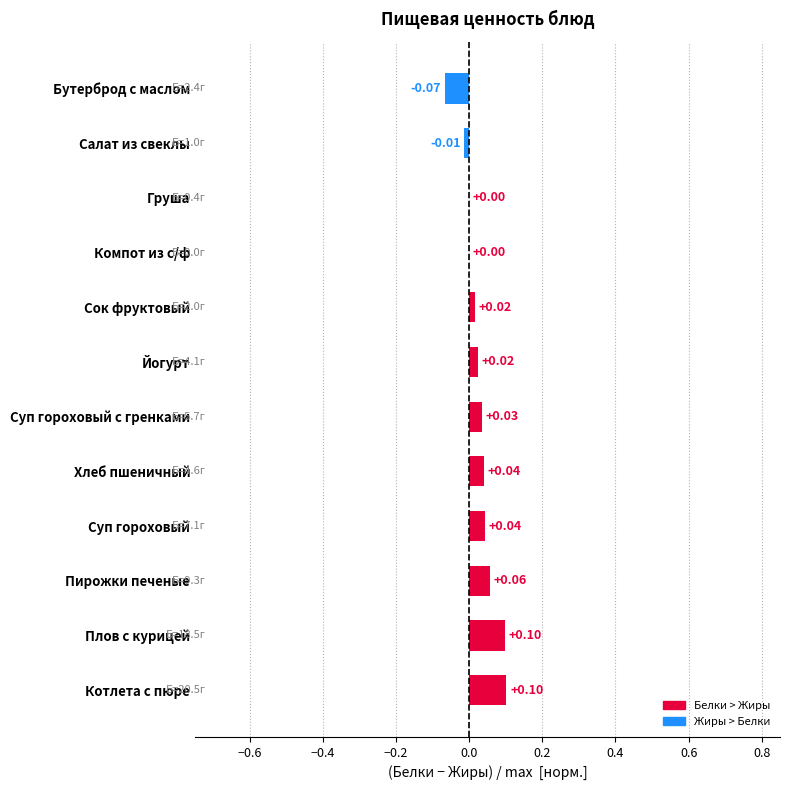

What is the sum of all values?

0.3